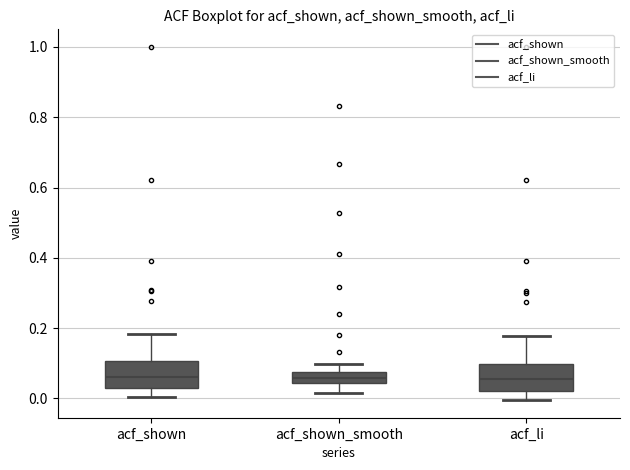

Reading left to right, transcribe this box plot: for each box, give where its median line is, the range the box spans, and where its two whiskers end, as read against the y-axis. The values are not printed on the chart, so give them approximately, as read against the axis.

acf_shown: median 0.06, box 0.02 to 0.10, whiskers 0.00 to 0.18
acf_shown_smooth: median 0.06, box 0.04 to 0.08, whiskers 0.02 to 0.10
acf_li: median 0.06, box 0.02 to 0.10, whiskers 0.00 to 0.18